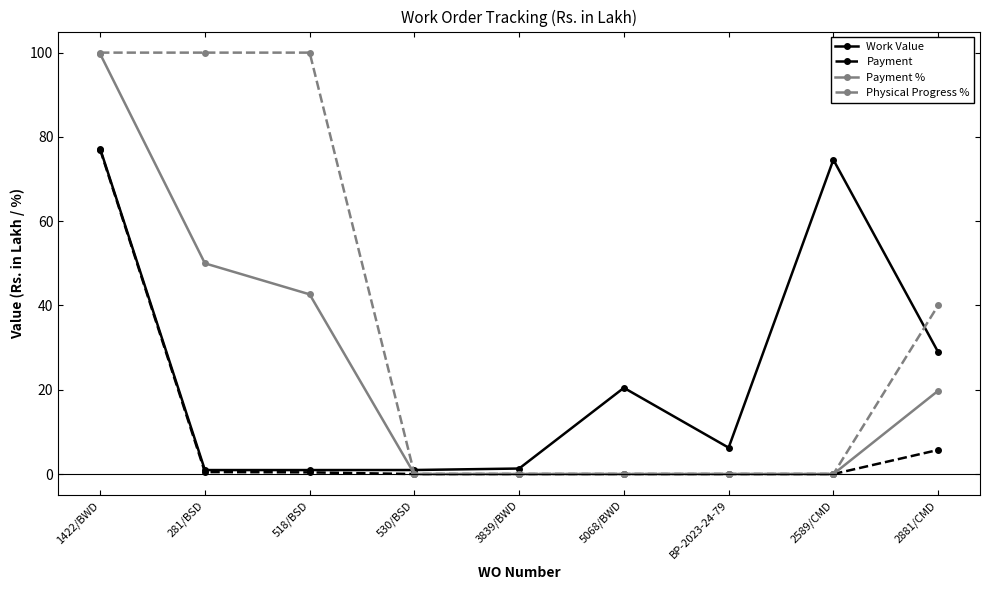

At which category is the sum across all series the highest?

1422/BWD